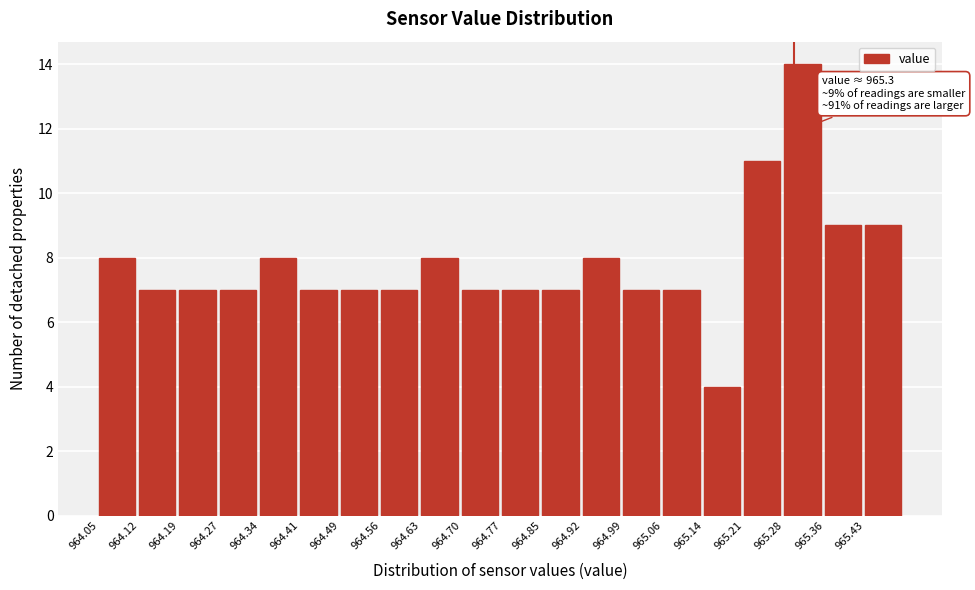

Which range on the x-axis has the tallest bar?

965.28 to 965.36